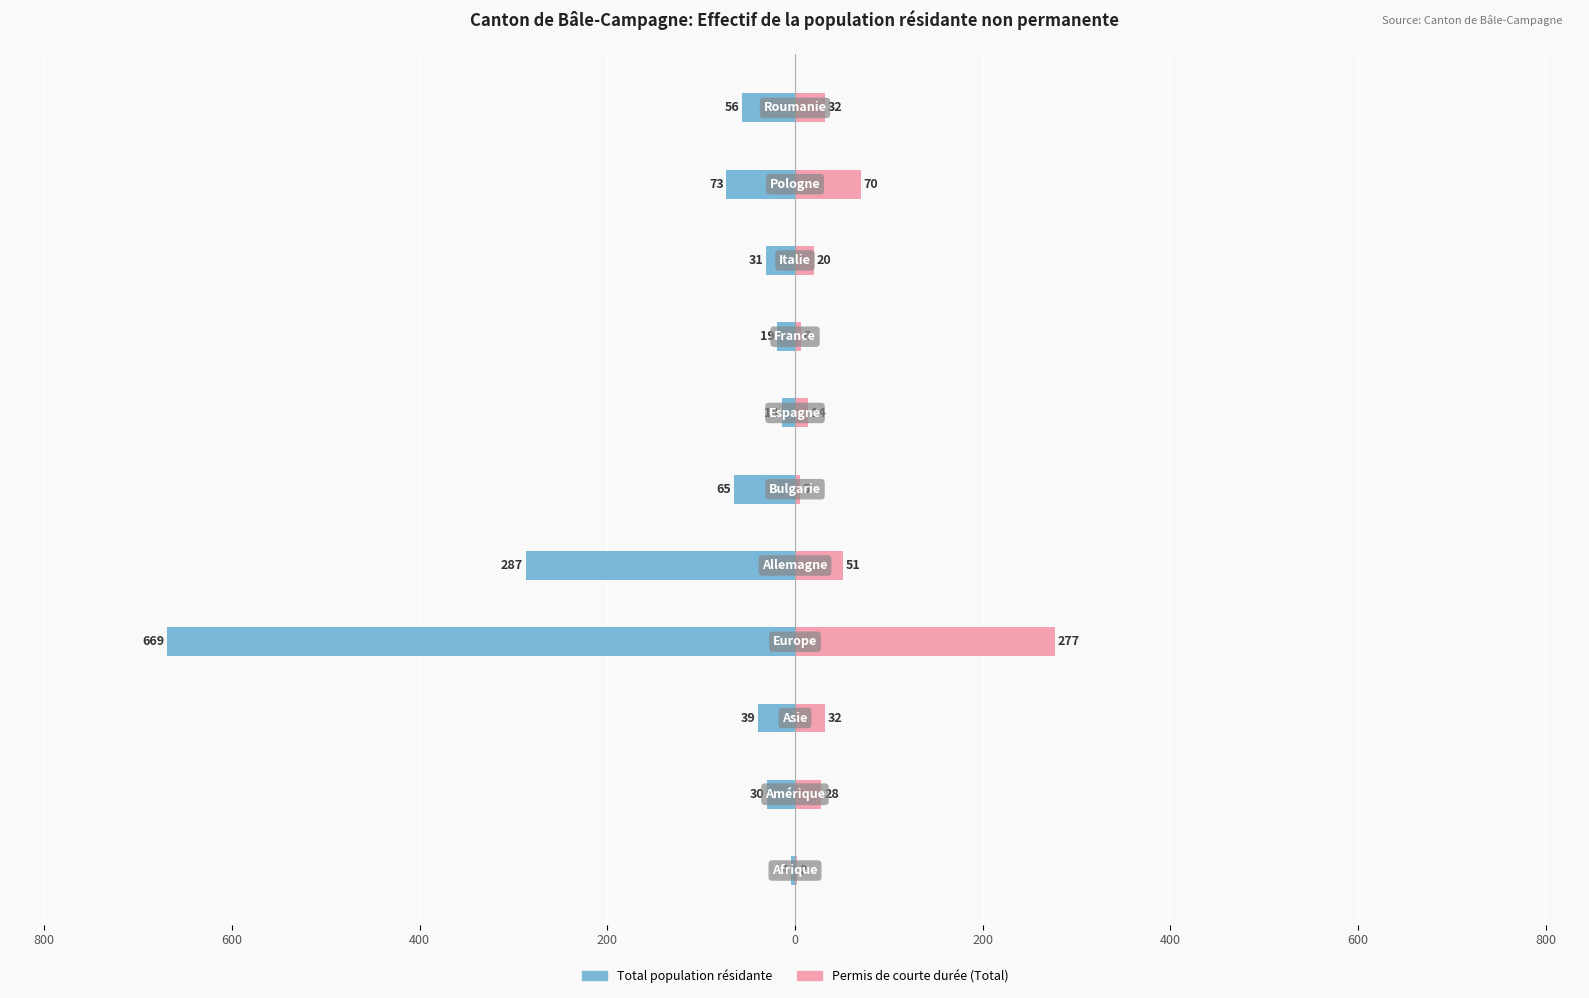

Are the bars horizontal?

Yes